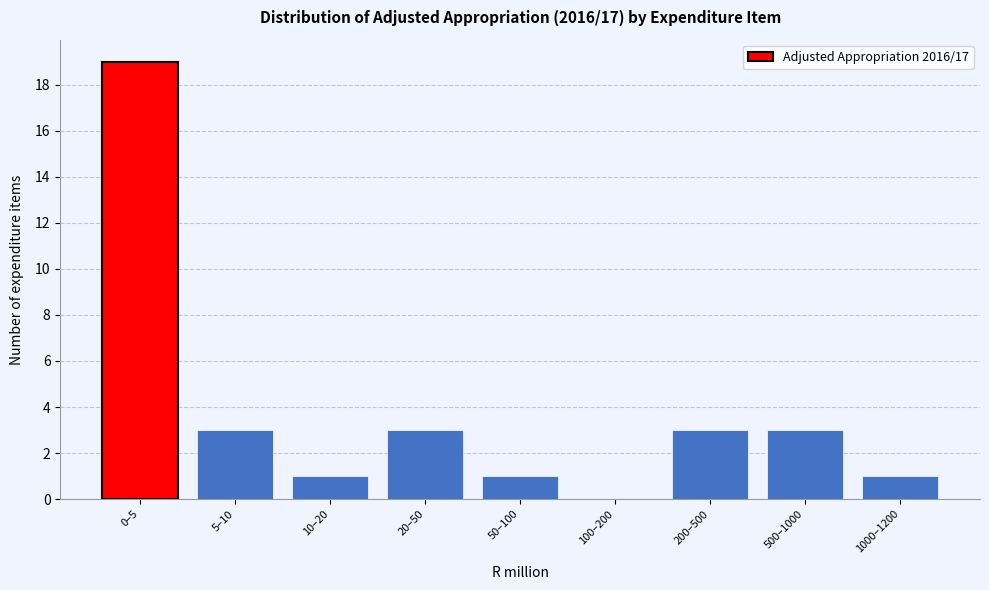

Reading left to right, extract all data points from this chart.

0–5=19	5–10=3	10–20=1	20–50=3	50–100=1	100–200=0	200–500=3	500–1000=3	1000–1200=1